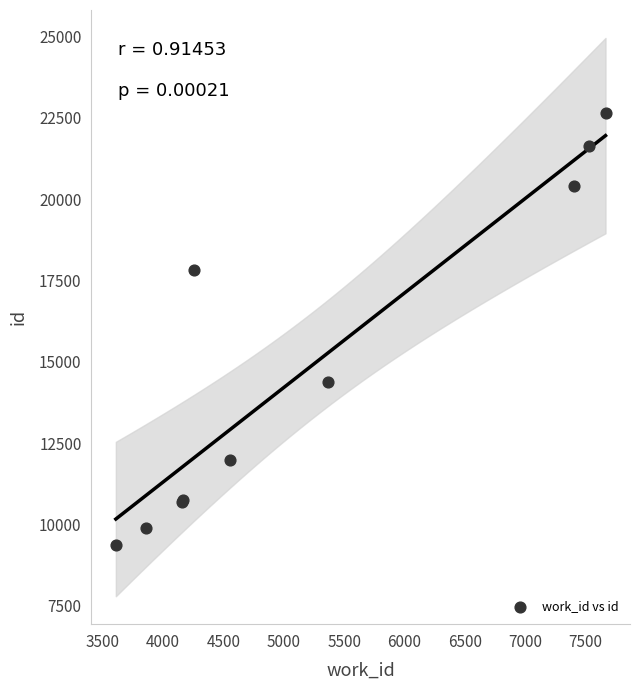

What Y value in the scatter plot is closest to 15998?

14388